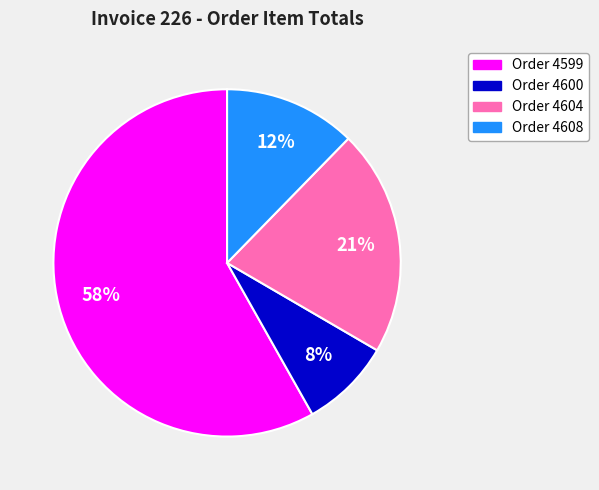

True or false: Order 4600 accounts for 8% of the total.

True